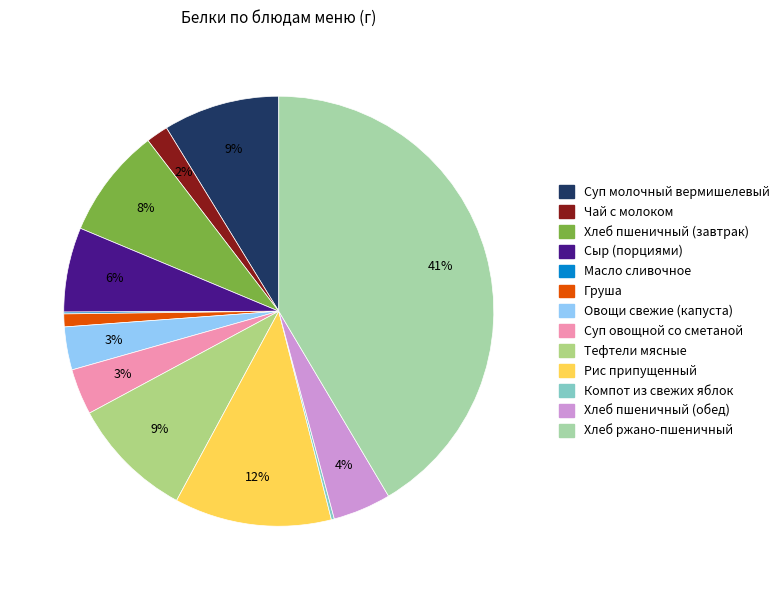

What is the largest slice in the pie chart?

Хлеб ржано-пшеничный